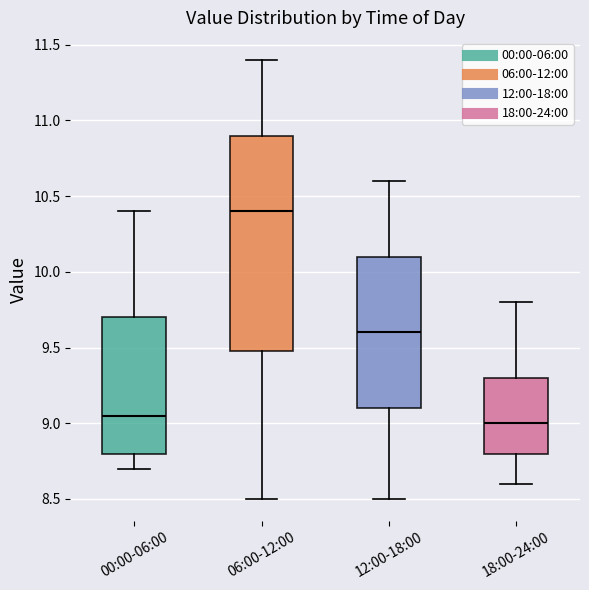

Where is the lower edge of the box for 18:00-24:00 on the y-axis? The values are not printed on the chart, so give them approximately, as read against the axis.

8.80